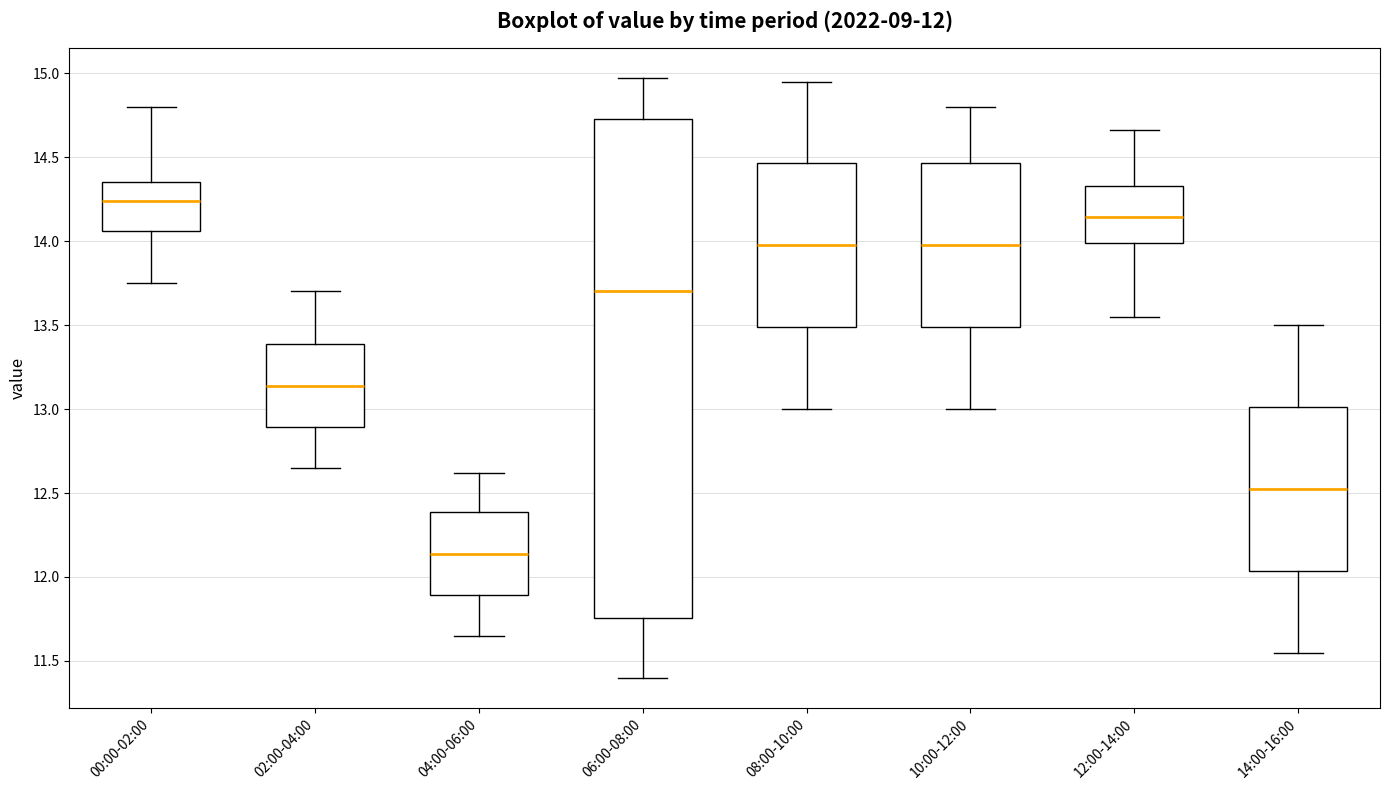

Which box has the highest median line?

00:00-02:00